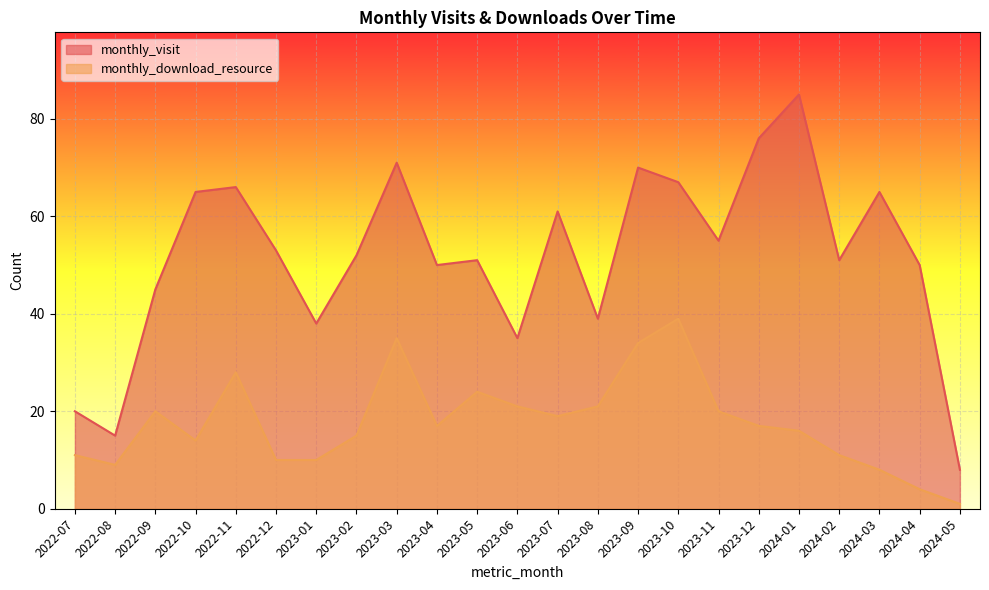

How many lines are shown in the chart?

2